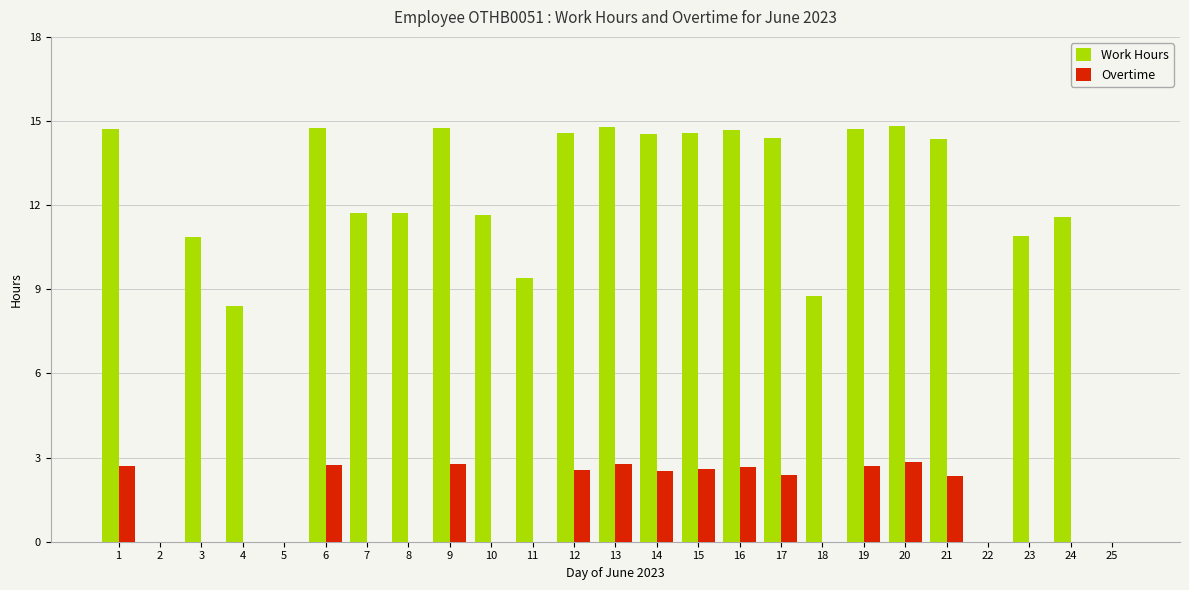

What is the total value across all series at 1?

17.4